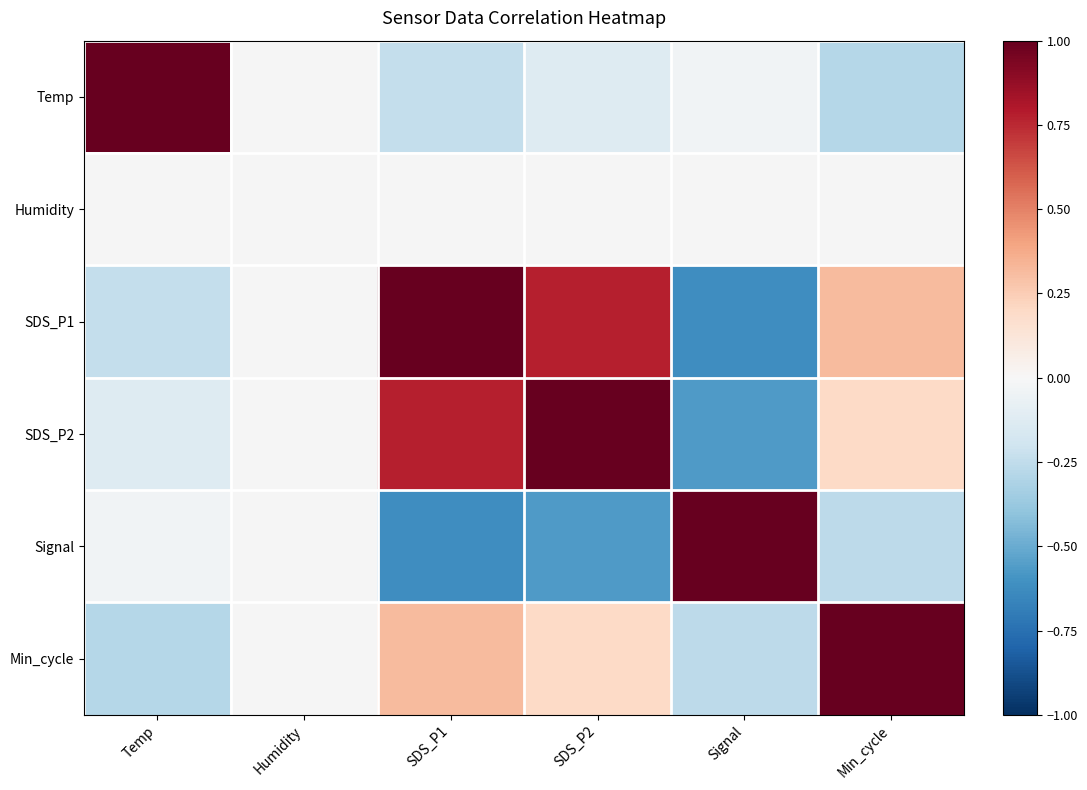

List the series in order of their peak value, highest first.

Temp, Humidity, SDS_P1, SDS_P2, Signal, Min_cycle